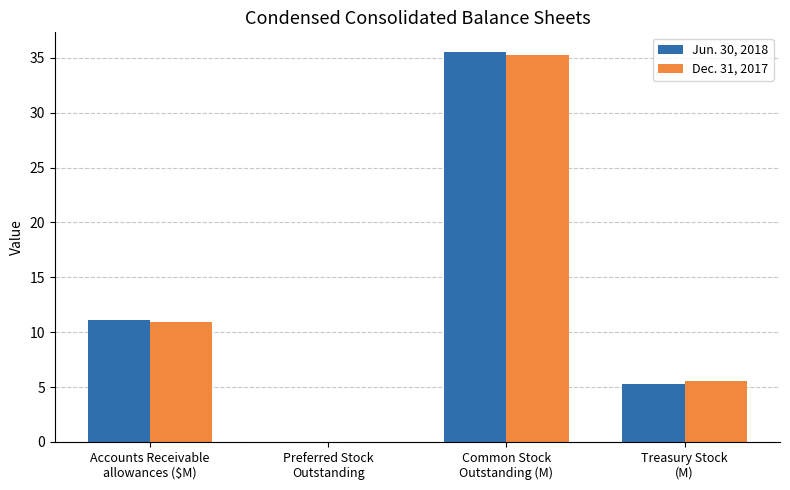

What is the greatest value displayed?

35.5